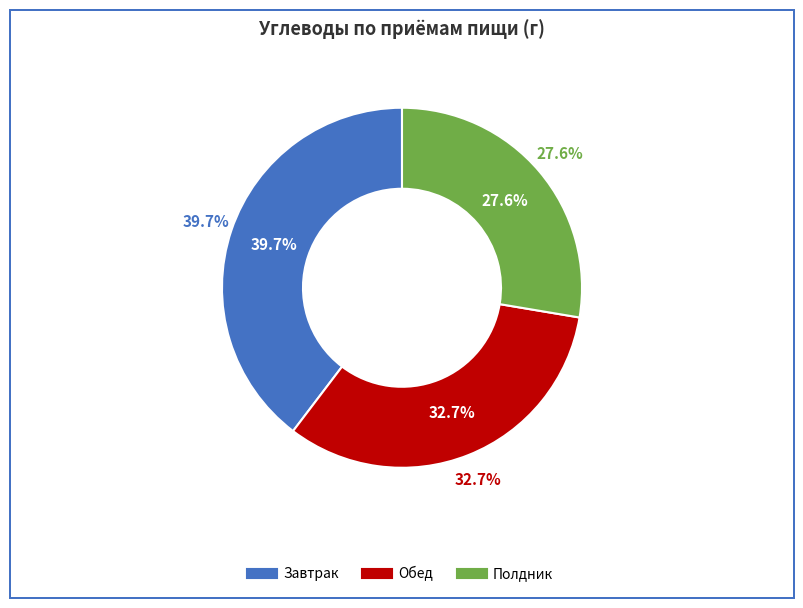

Is the sum of Завтрак and Обед greater than half?

Yes